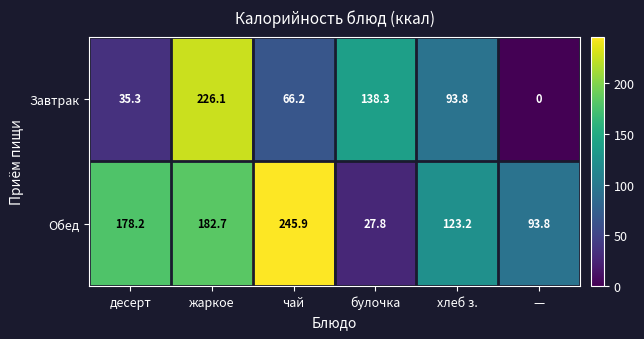

How many series are shown in this chart?

2